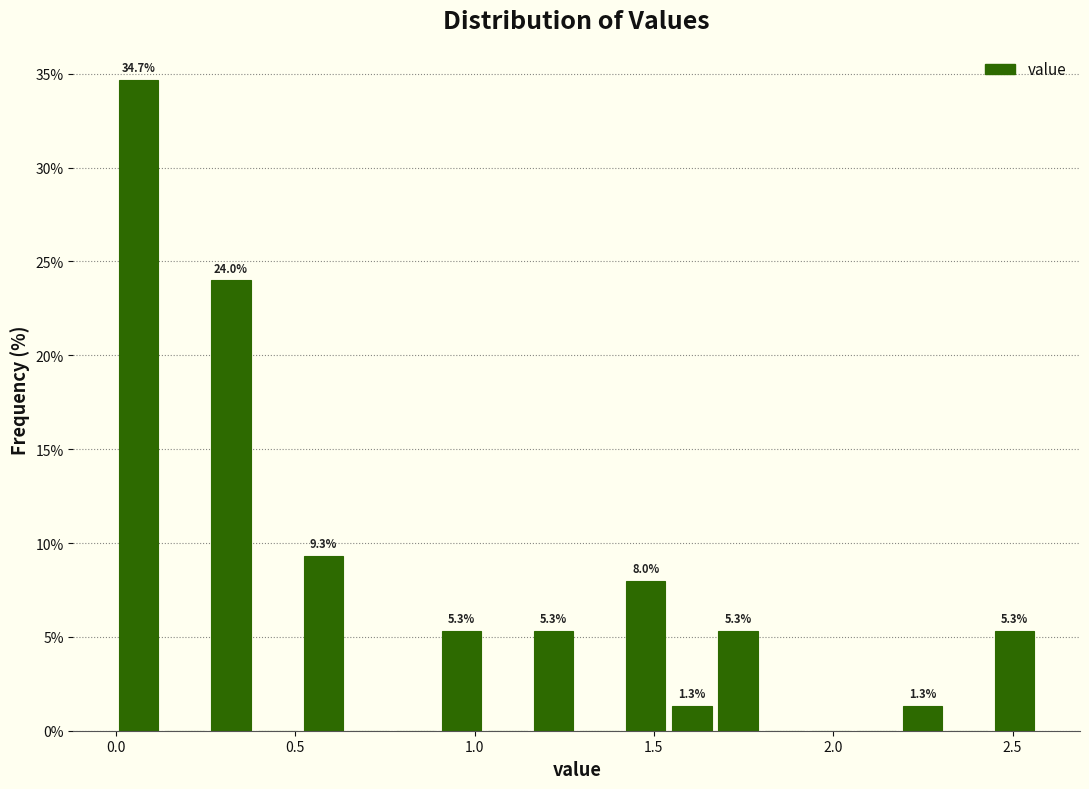

Around what value on the x-axis is the tallest bar? Give the approximate position of its centre, as read against the axis.

0.05